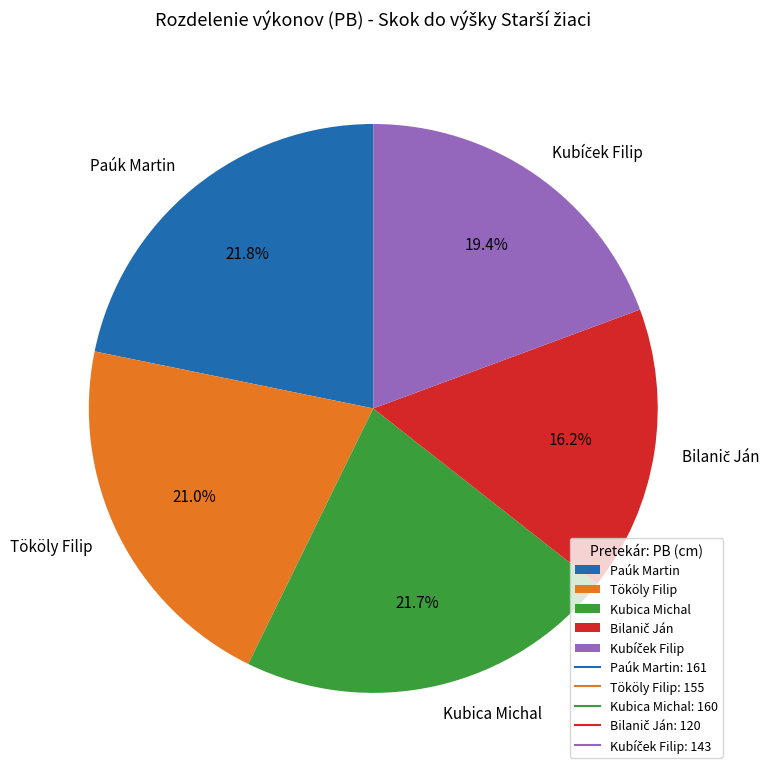

Does Kubica Michal account for over 50% of the chart?

No